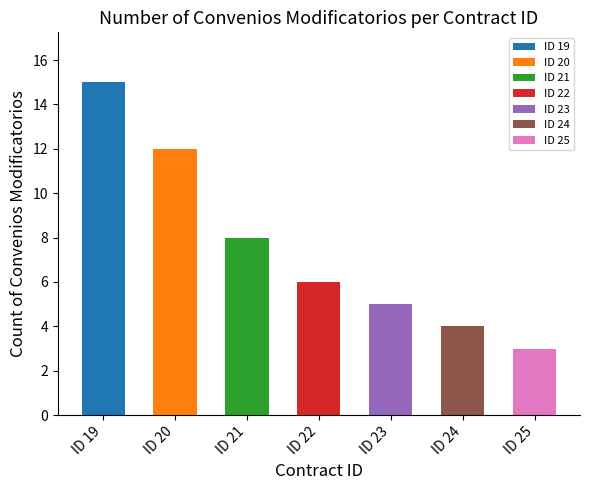

What is the minimum value shown in the chart?

3